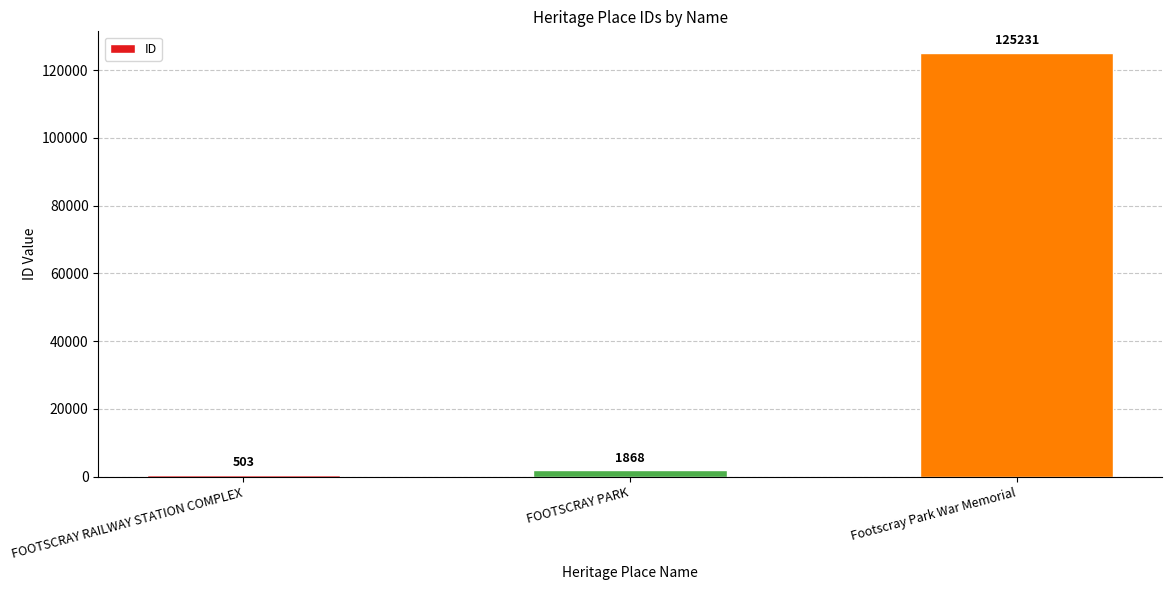

What is the minimum value shown in the chart?

503